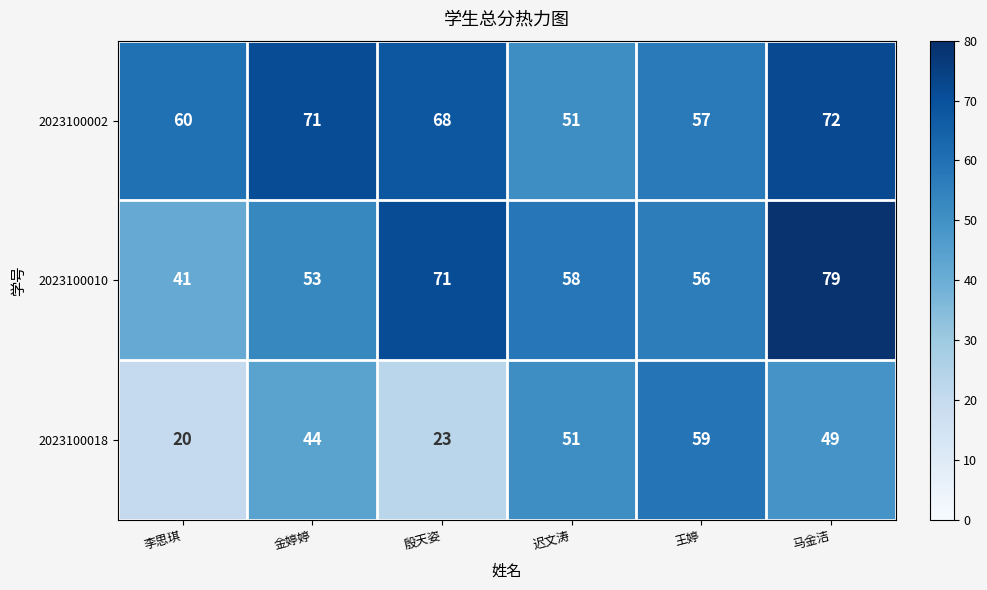

Reading left to right, extract all data points from this chart.

2023100002: 60	71	68	51	57	72
2023100010: 41	53	71	58	56	79
2023100018: 20	44	23	51	59	49